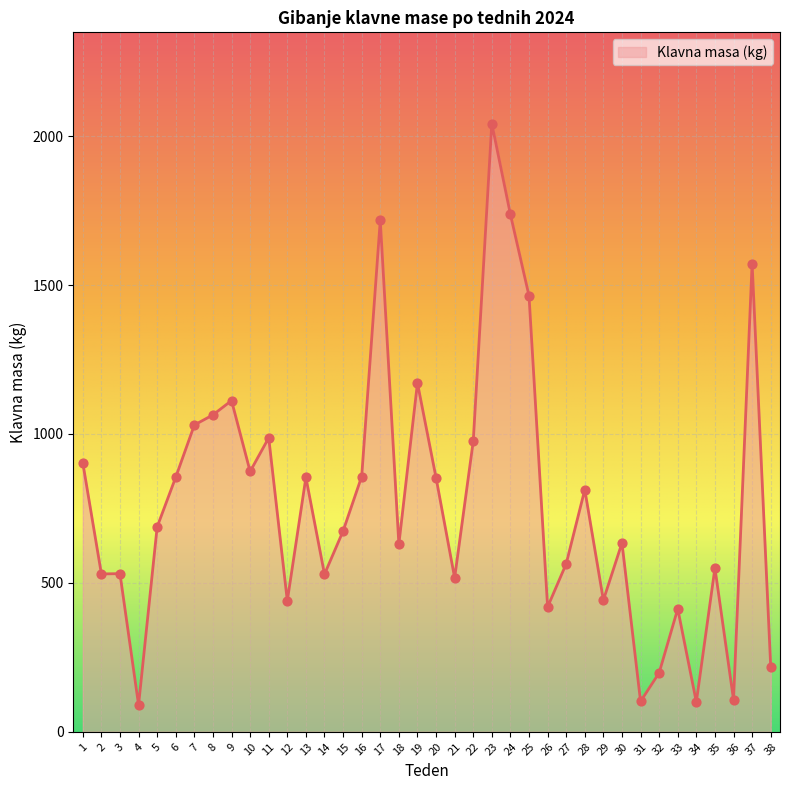

Which has a higher value, 30 or 20?

20